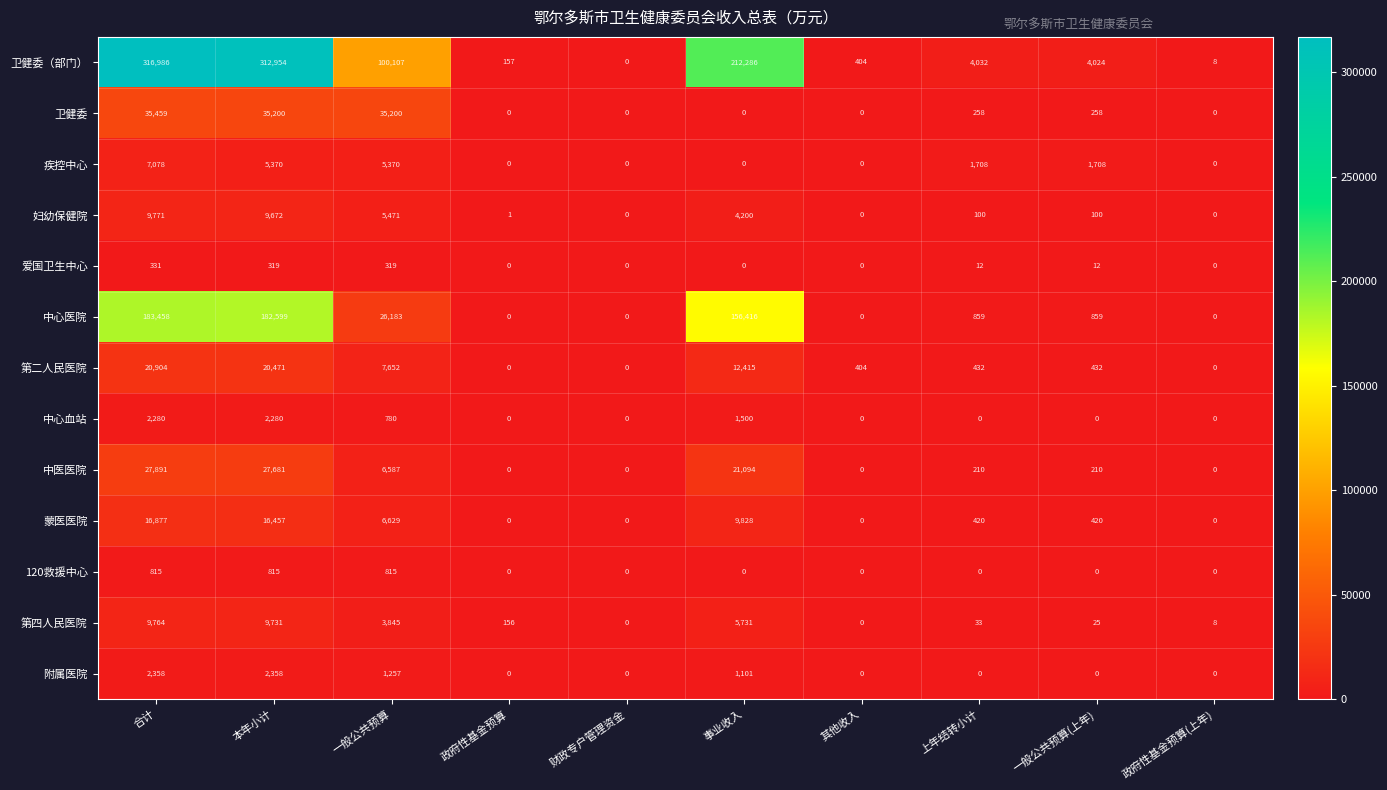

What is the spread (max minus min) of values at 上年结转小计?

4032